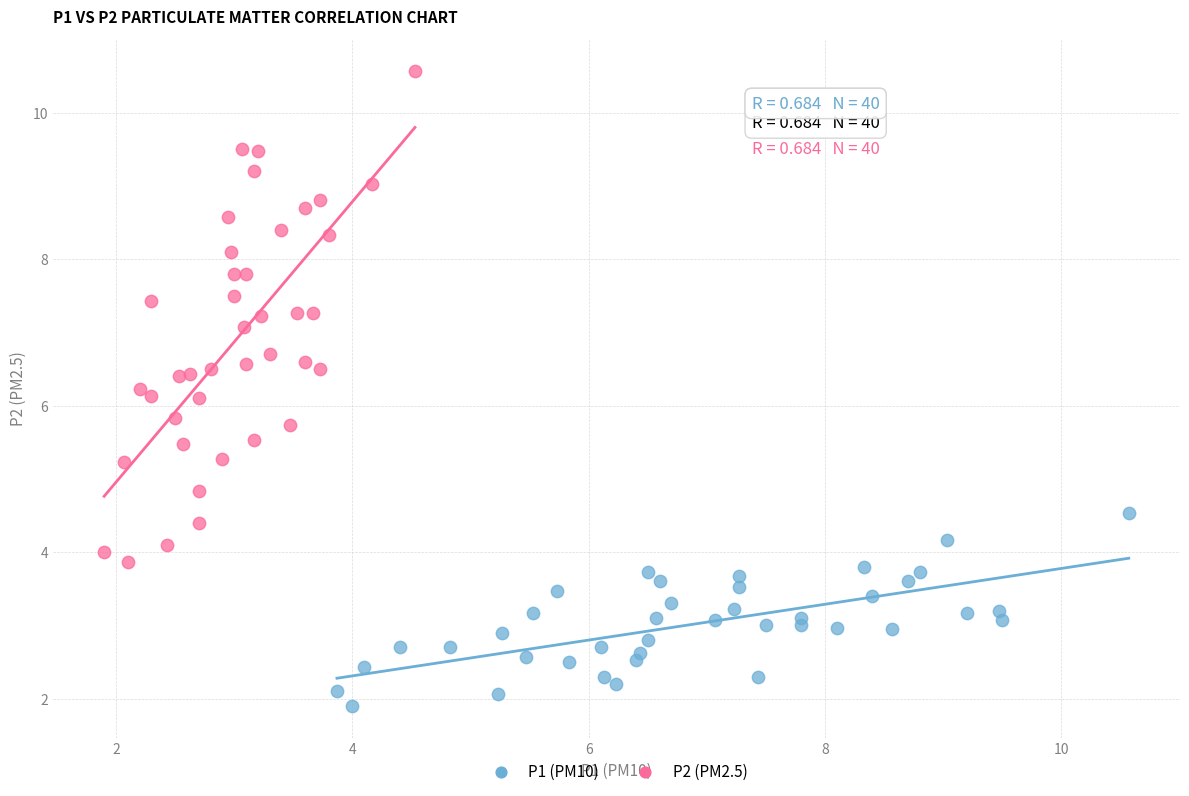

Which series reaches the minimum Y coordinate?

P1 (PM10)